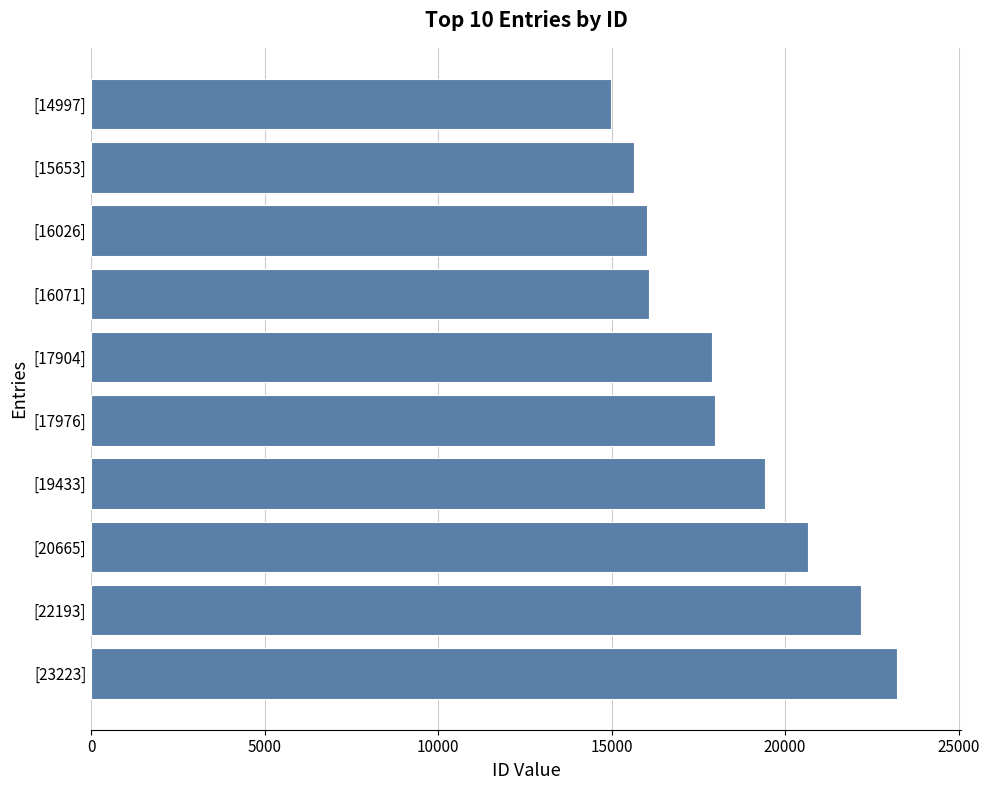

What is the sum of all values?

184141